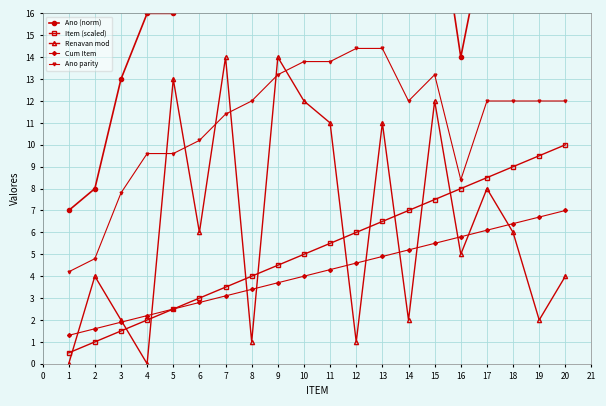

Between which two adjacent categories do Item (scaled) and Renavan mod first intersect?

1 and 2